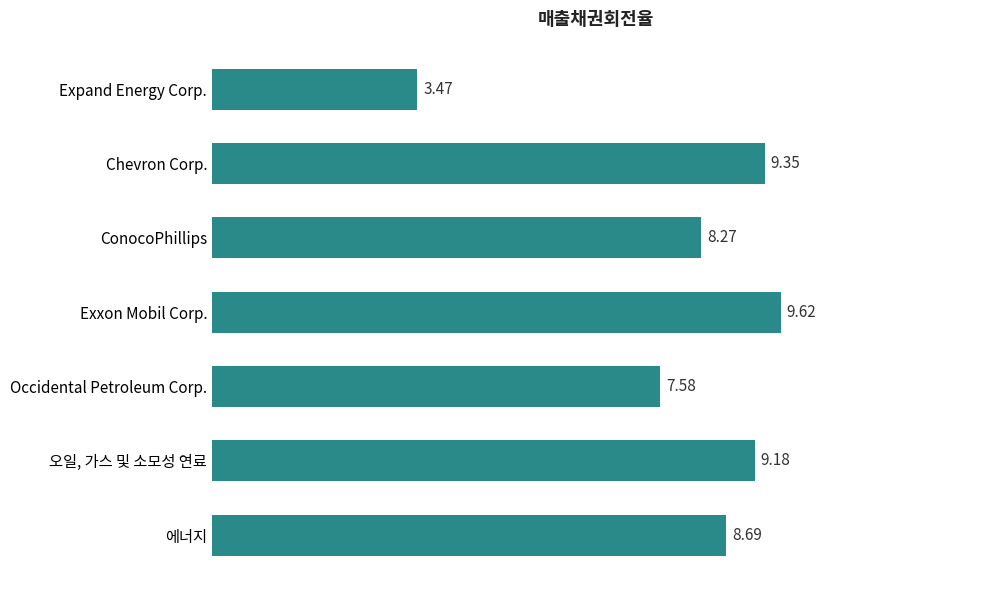

Rank the categories by value from lowest to highest.

Expand Energy Corp., Occidental Petroleum Corp., ConocoPhillips, 에너지, 오일, 가스 및 소모성 연료, Chevron Corp., Exxon Mobil Corp.